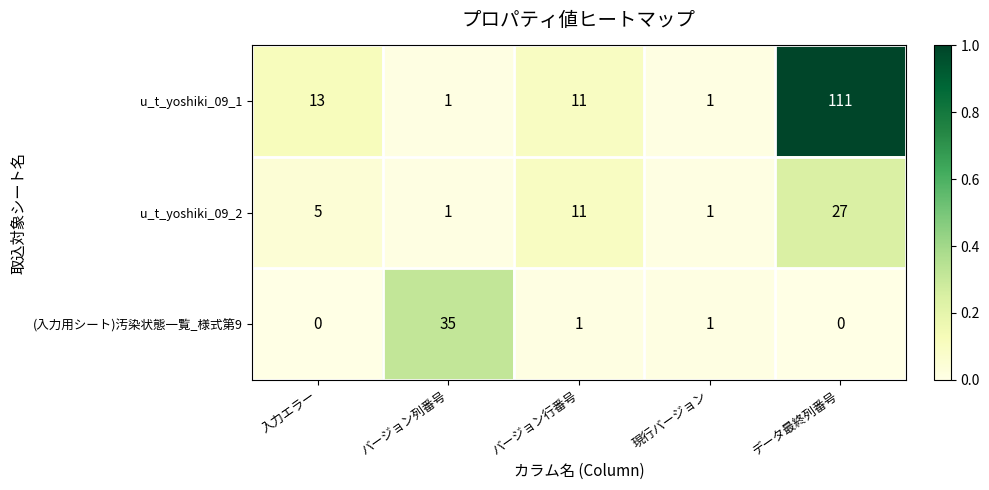

Which series changed the most between バージョン列番号 and バージョン行番号?

(入力用シート)汚染状態一覧_様式第9